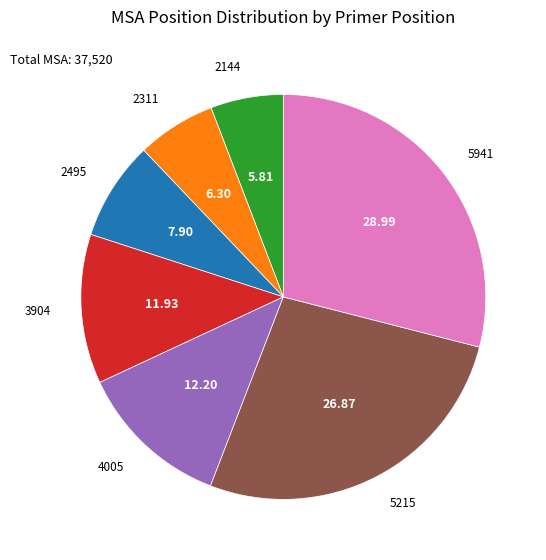

Does any single category account for the majority?

No